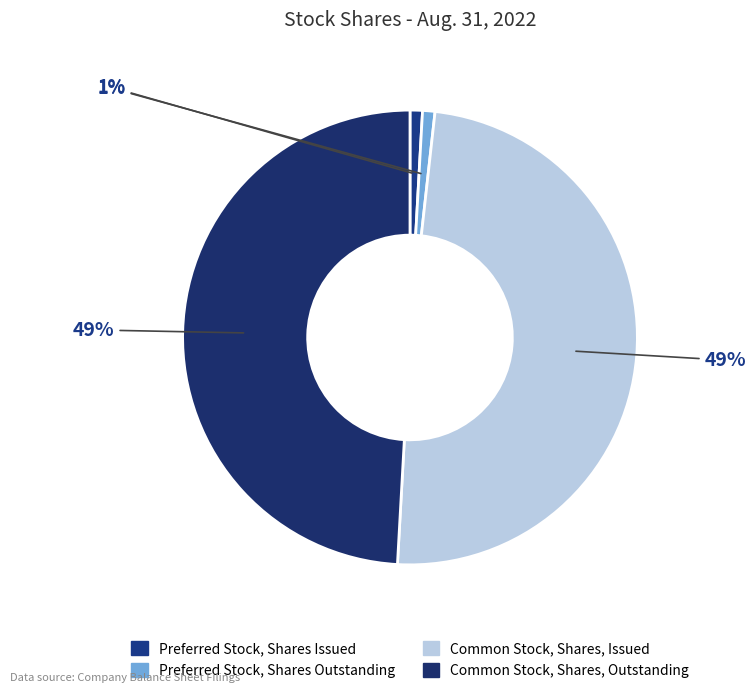

To the nearest percent, what percentage of the pie is Preferred Stock, Shares Issued?

1%